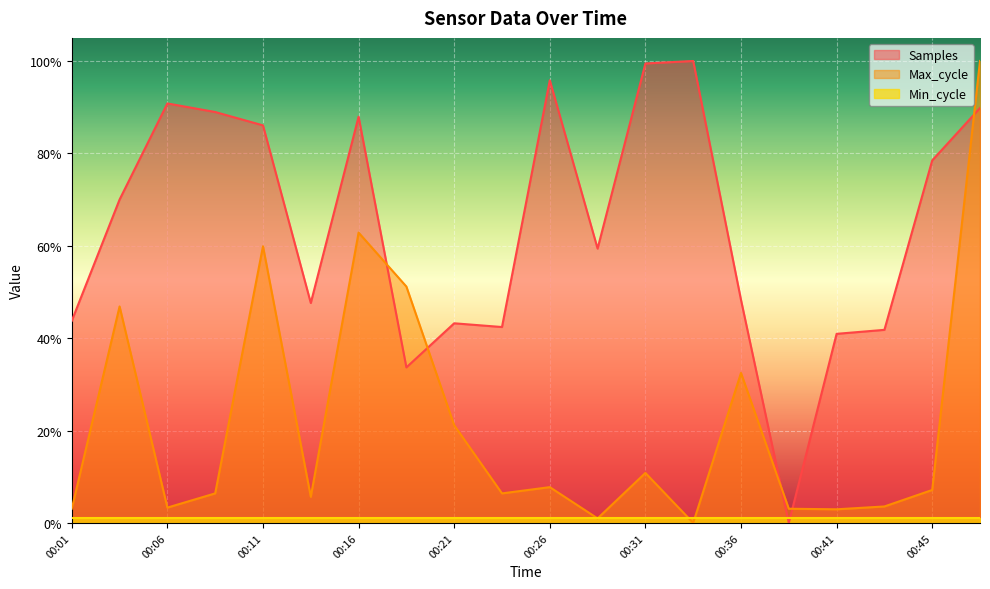

At which label is Samples closest to 0?

00:38